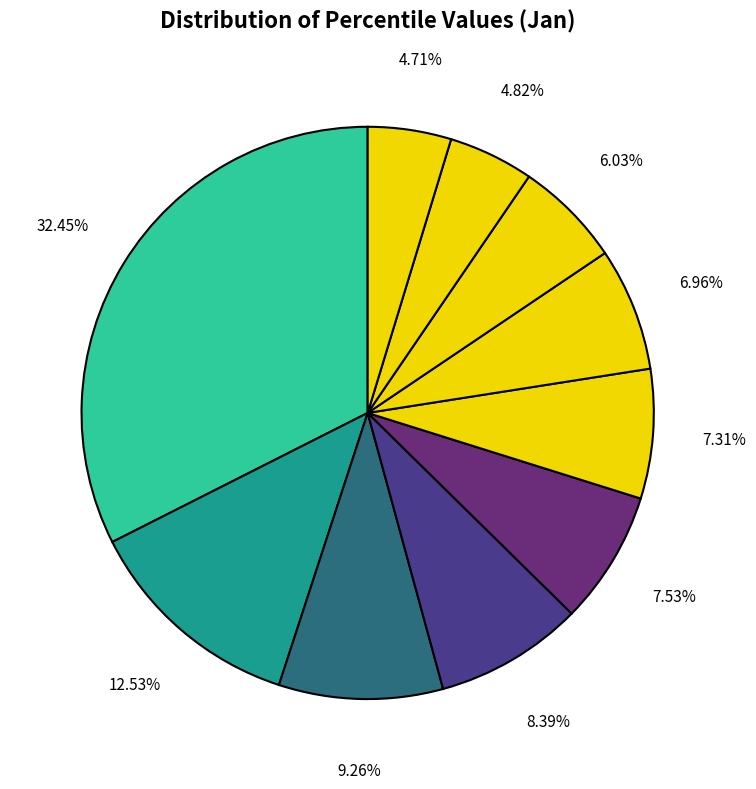

Rank the categories by value from highest to lowest.

pct05, pct15, pct25, pct35, pct45, pct55, pct65, pct75, pct85, pct95